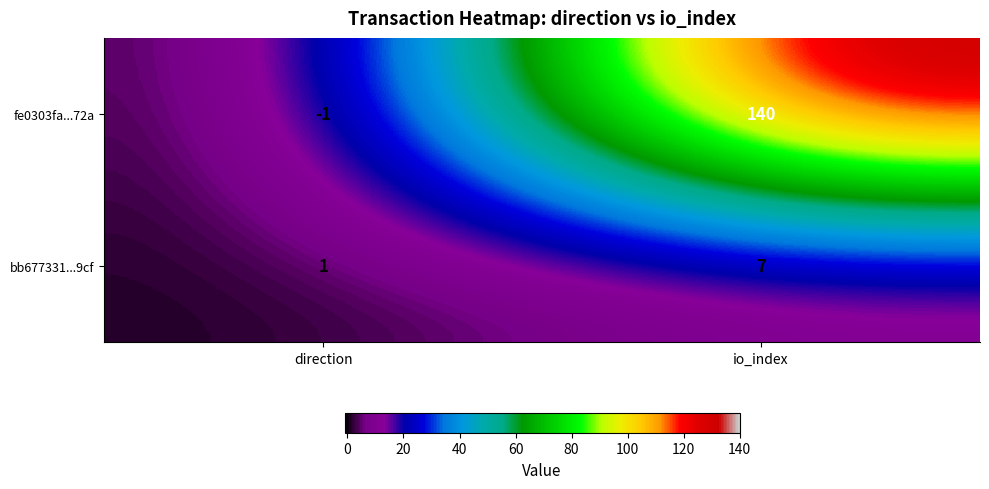

Reading right to left, extract all data points from this chart.

fe0303fa...72a: 140	-1
bb677331...9cf: 7	1